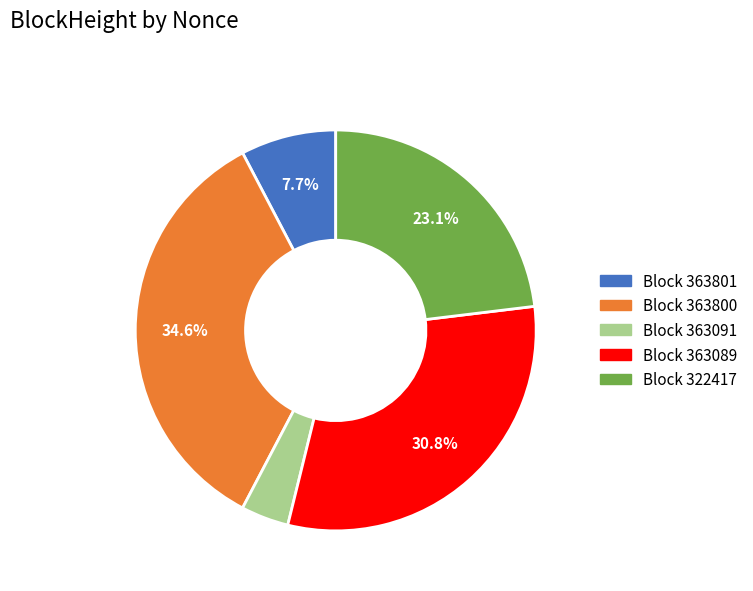

Does any single category account for the majority?

No